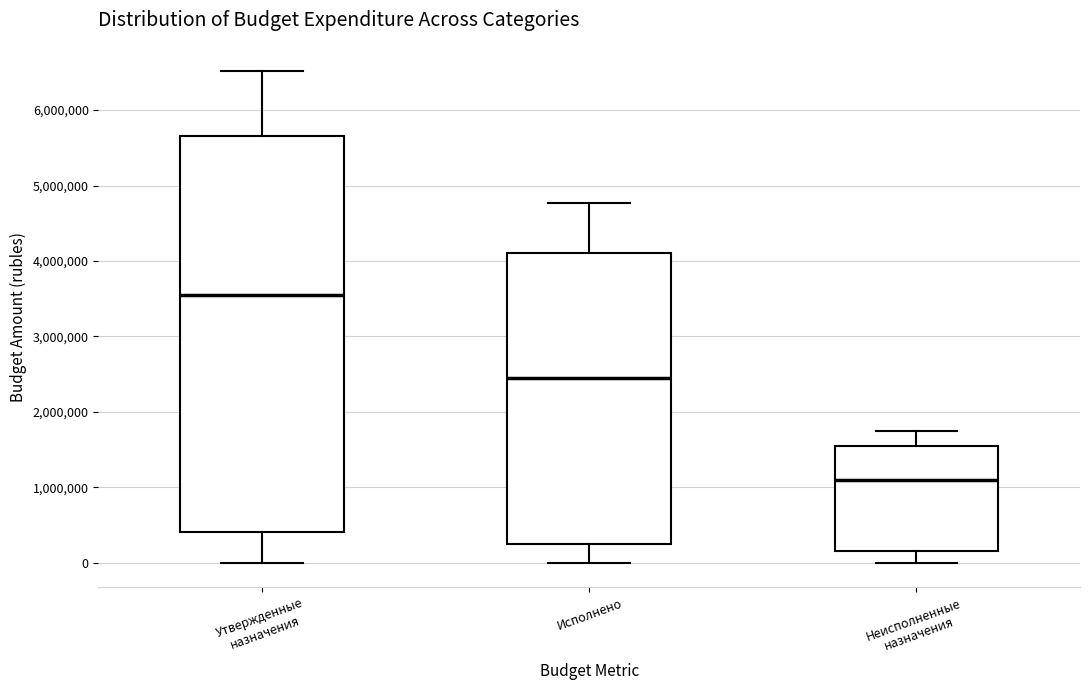

Where does the median line of the box for Неисполненные назначения sit on the y-axis? The values are not printed on the chart, so give them approximately, as read against the axis.

1100000